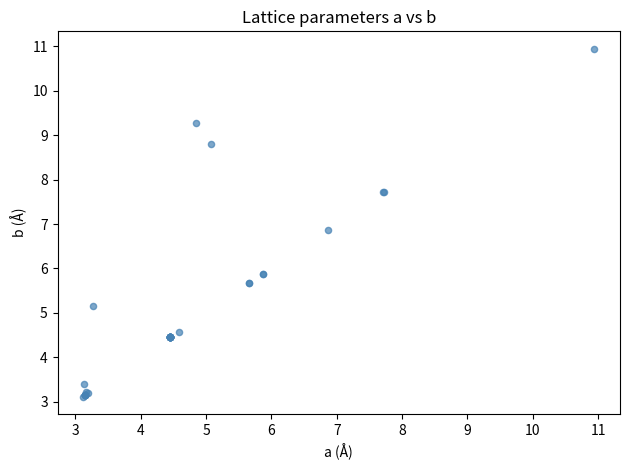

What Y value in the scatter plot is closest to 7?

6.9